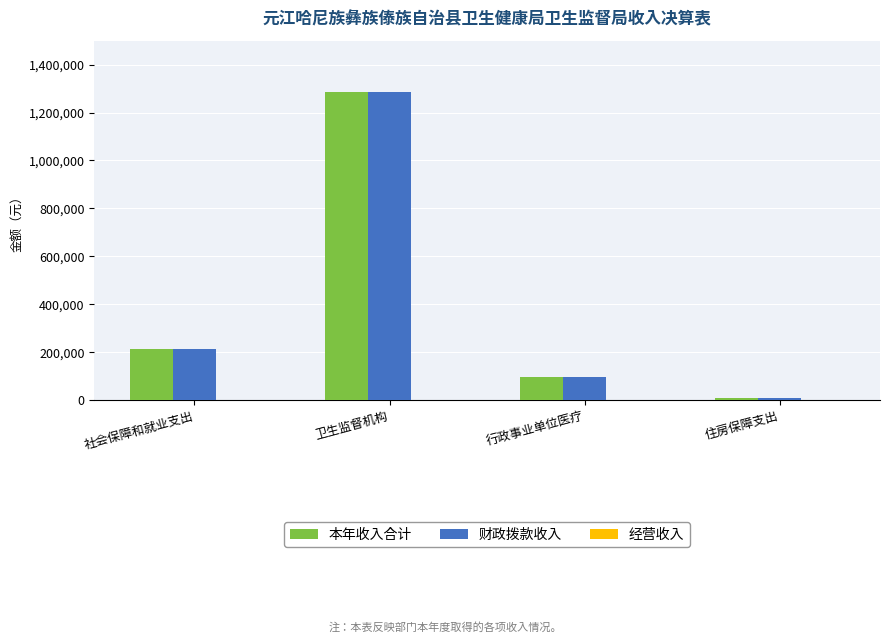

Is it true that 财政拨款收入 equals 42772.6 at 行政事业单位医疗?

False